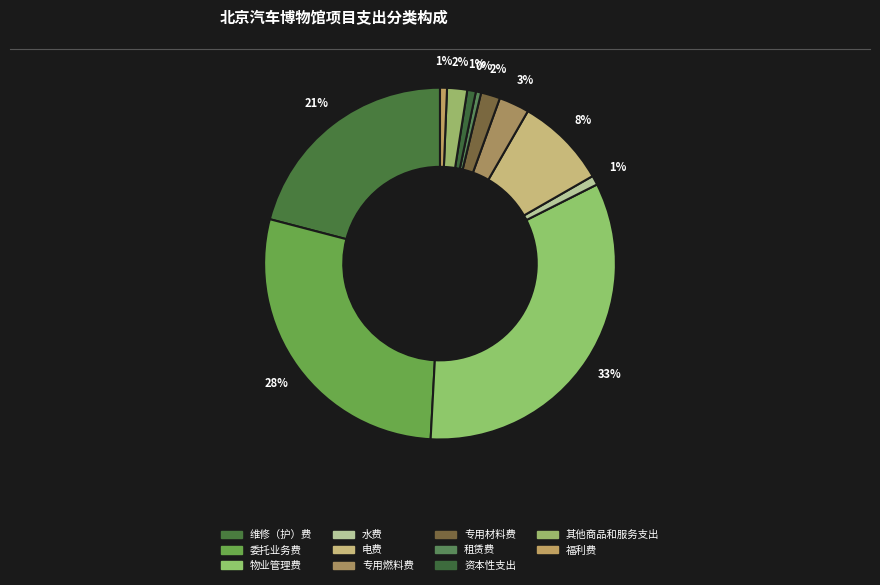

How many segments does this pie chart have?

11